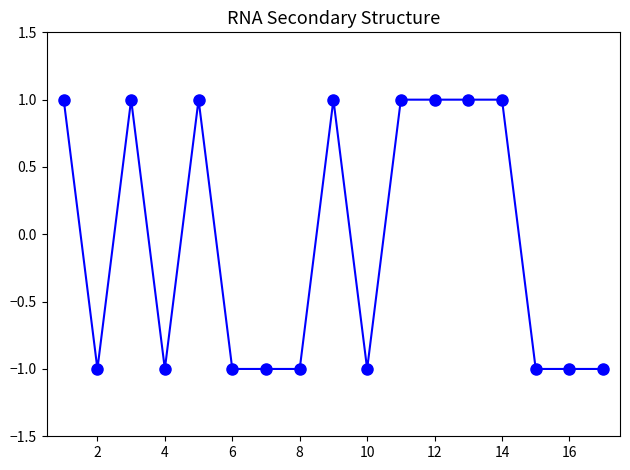

How many lines are shown in the chart?

1